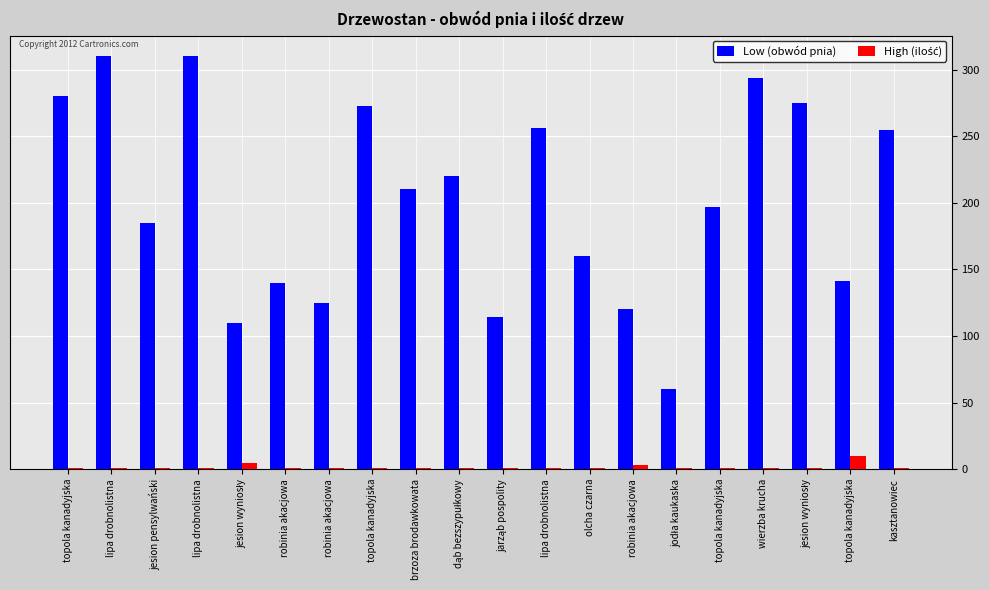

How many categories are shown in the chart?

20